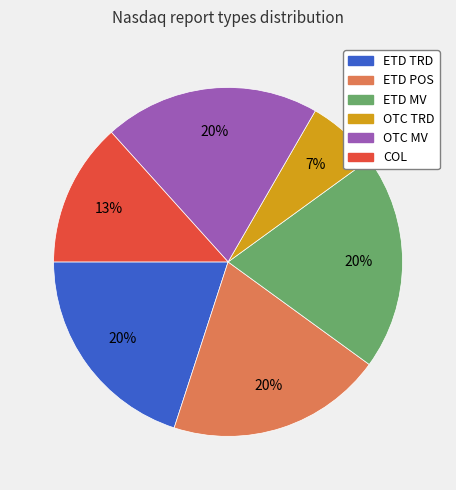

To the nearest percent, what is the average slice percentage?

17%